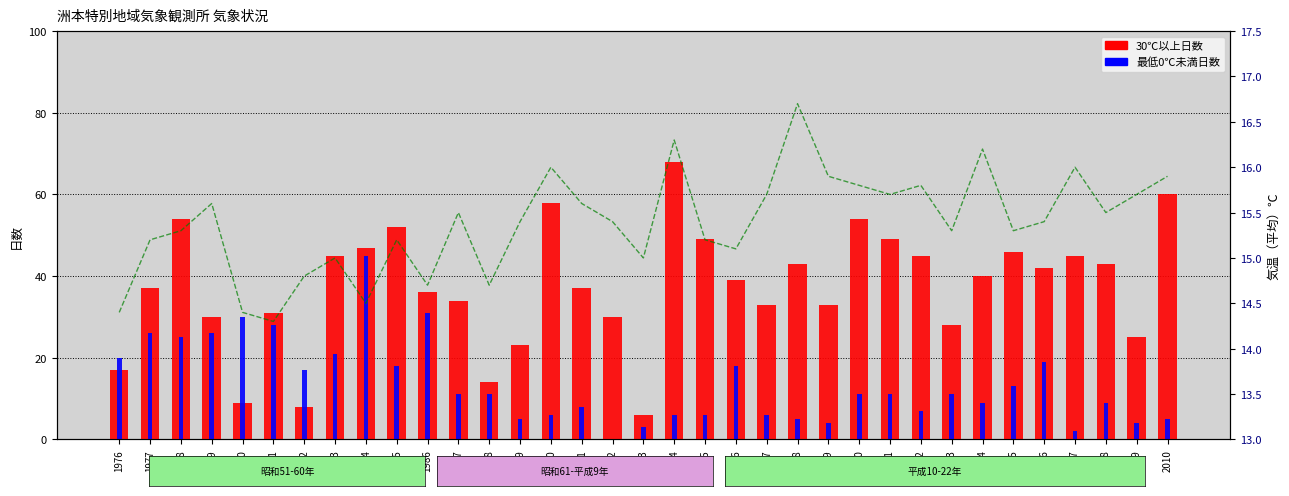

What is the approximate value of 最低0℃未満日数 at 1994?

6.0